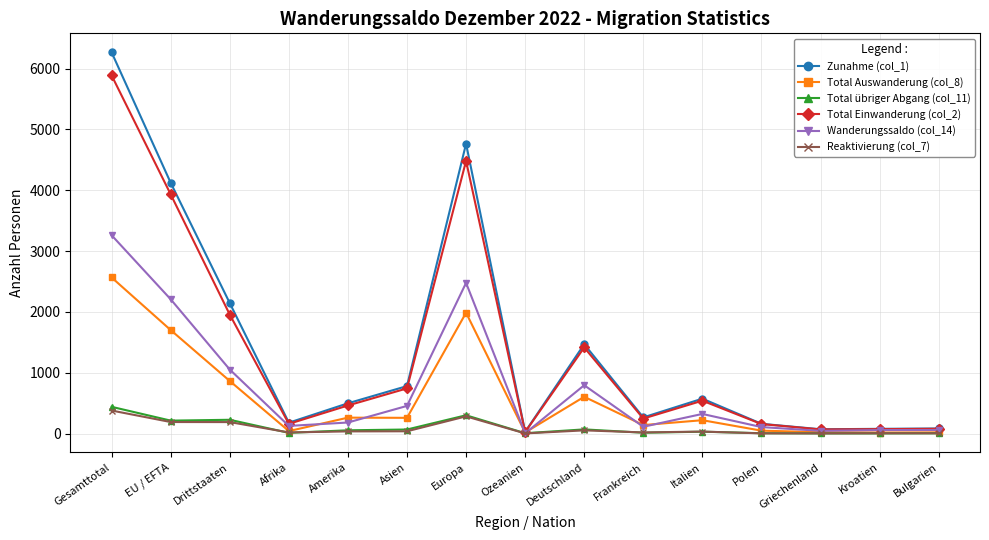

At how many categories does at least one series exceed 2507?

3